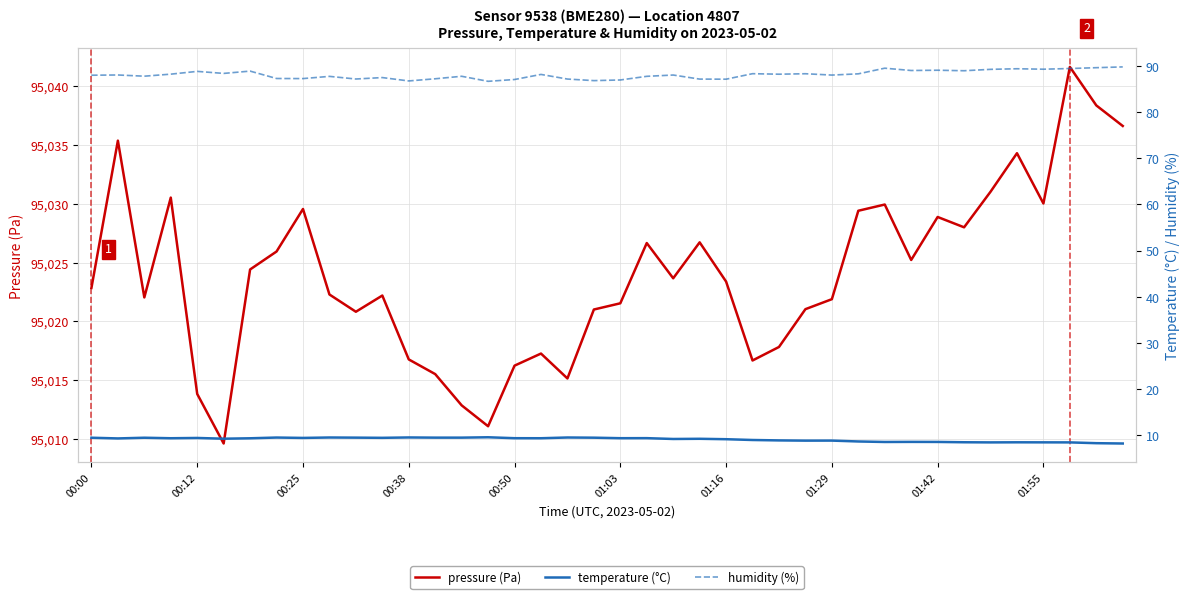

What is the label of the 5th point from the left?

00:12